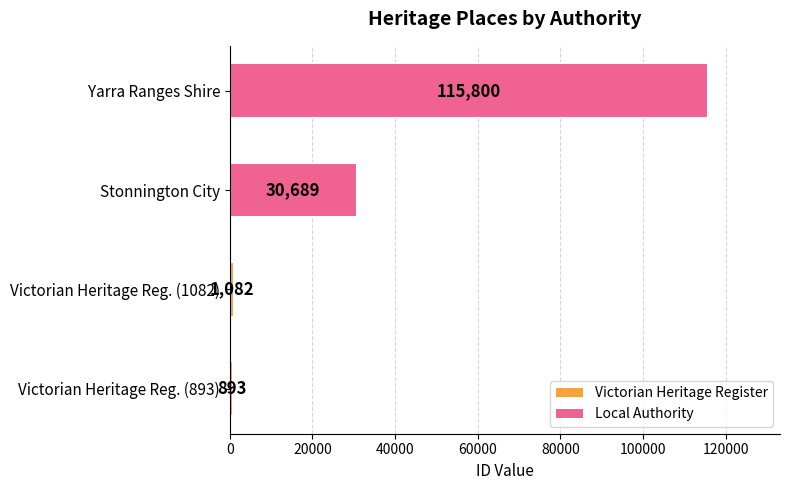

List the labels in order of value, largest first.

Yarra Ranges Shire, Stonnington City, Victorian Heritage Reg. (1082), Victorian Heritage Reg. (893)